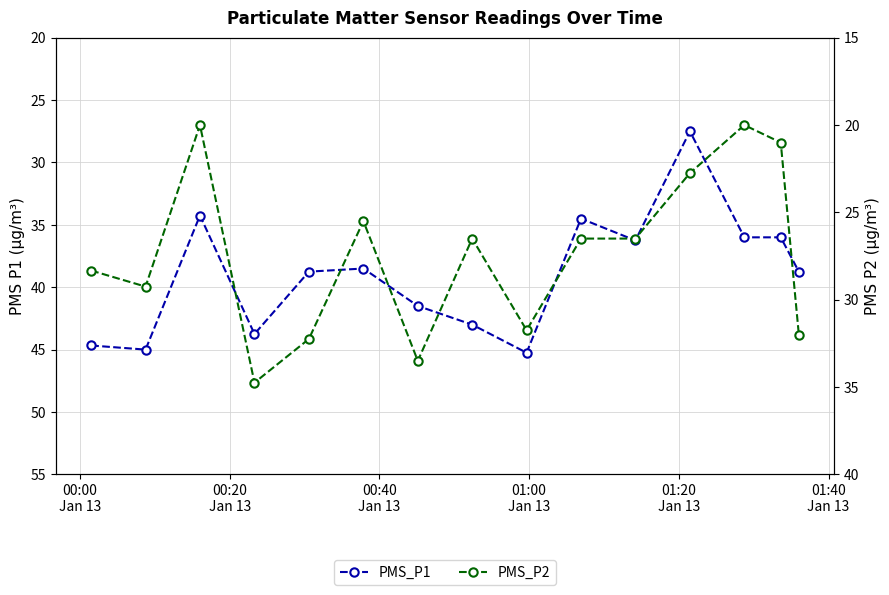

What is the difference between the second highest and minimum values in the PMS_P1 series?

17.5